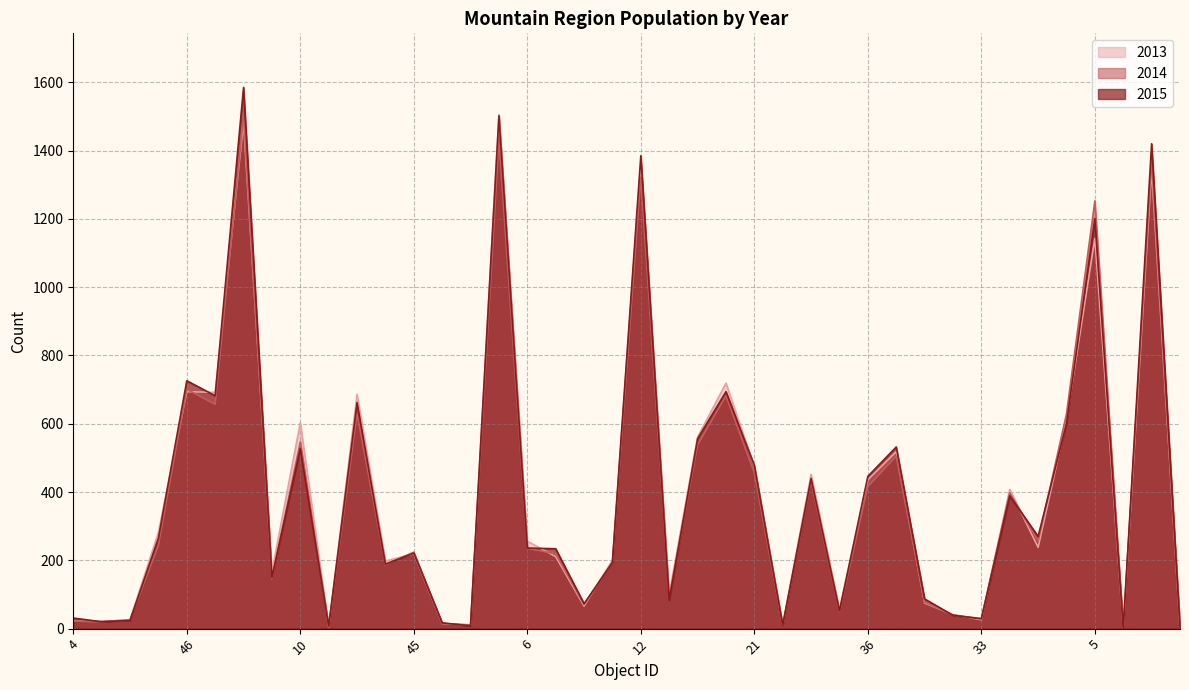

The value of 2015 at 42 is 2455. True or false?

False